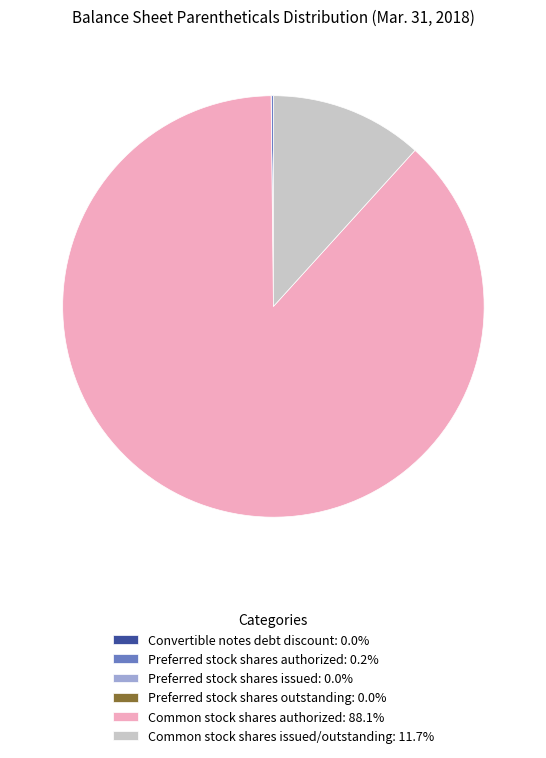

What is the ratio of the value at Common stock shares authorized: 88.1% to the value at Common stock shares issued/outstanding: 11.7%?

7.5